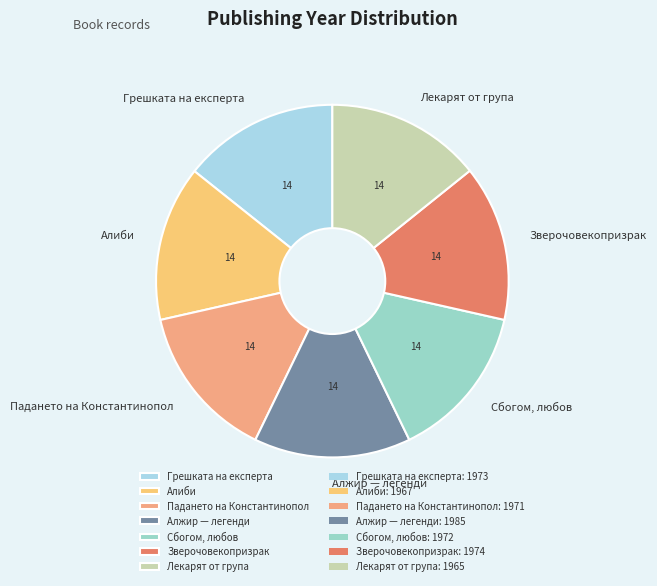

Is Лекарят от група the majority of the pie?

No